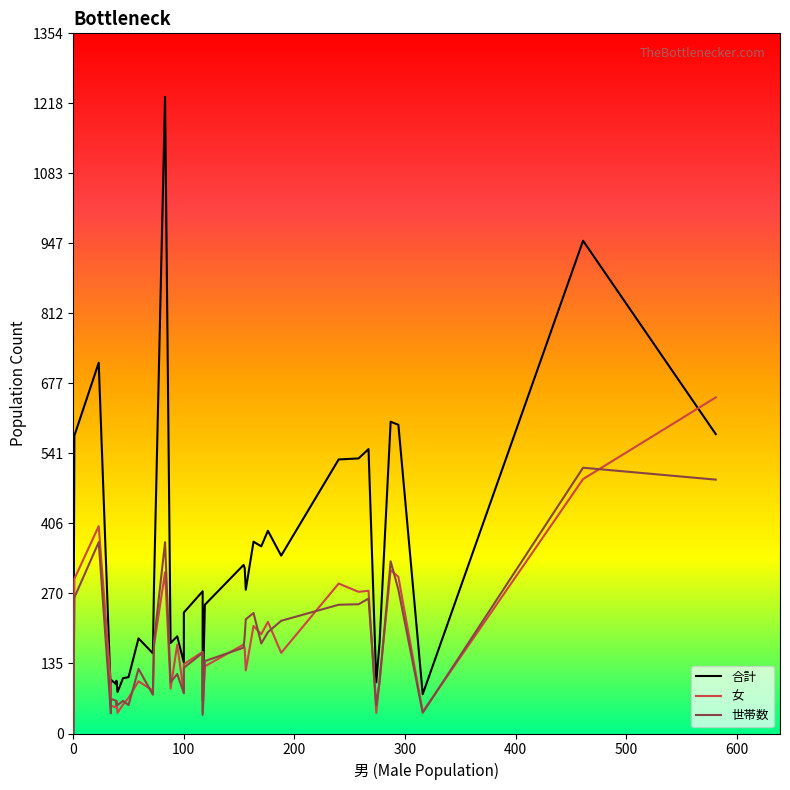

True or false: 合計 has more than 2 interior local peaks.

True